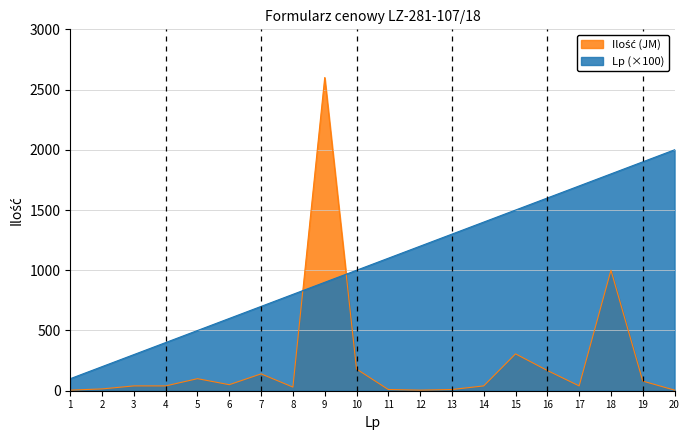

What is the average value of the Ilość (JM) series?

243